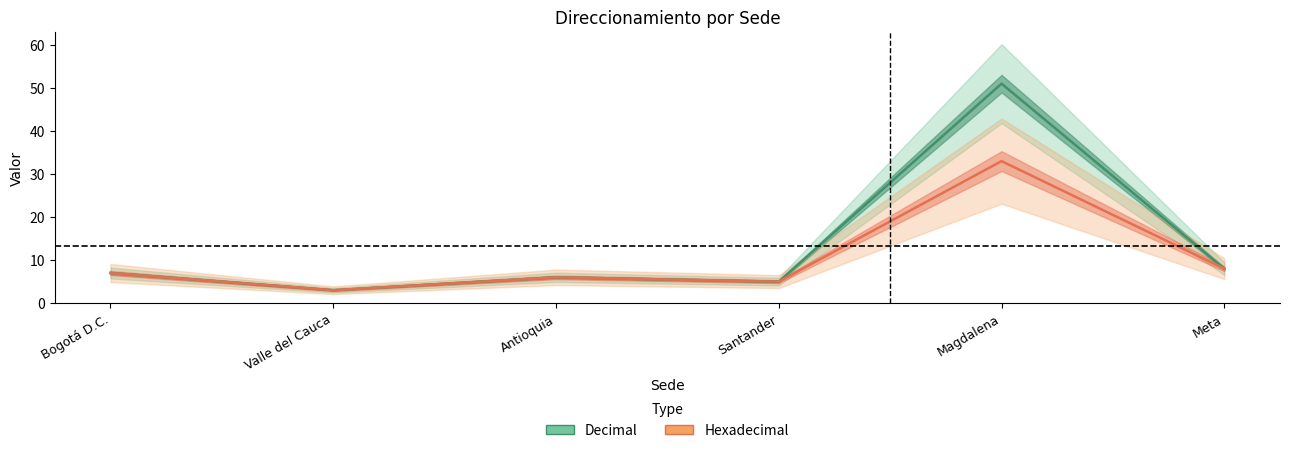

Which label corresponds to the smallest value in the chart?

Valle del Cauca